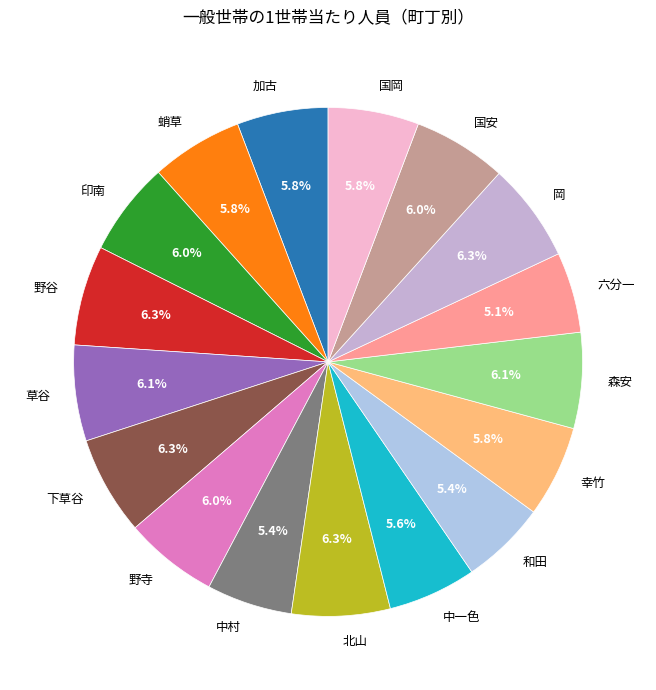

What percentage is the 森安 slice, to the nearest percent?

6%